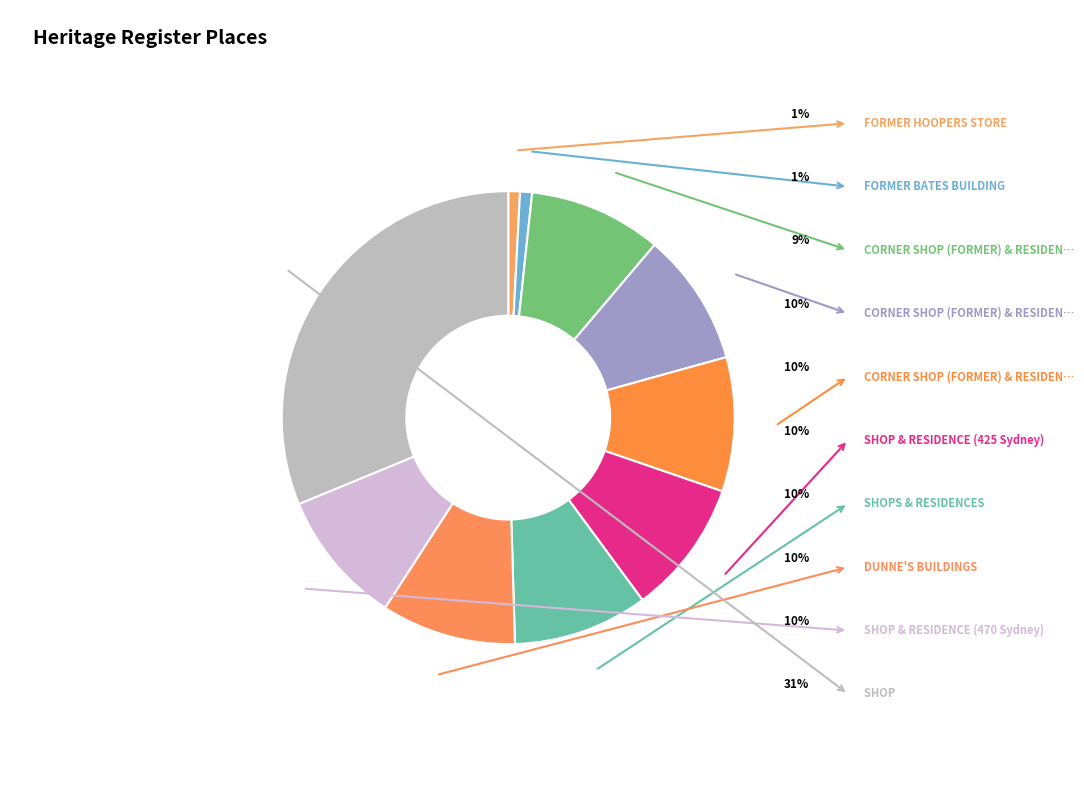

Count the number of slices in the pie.

10